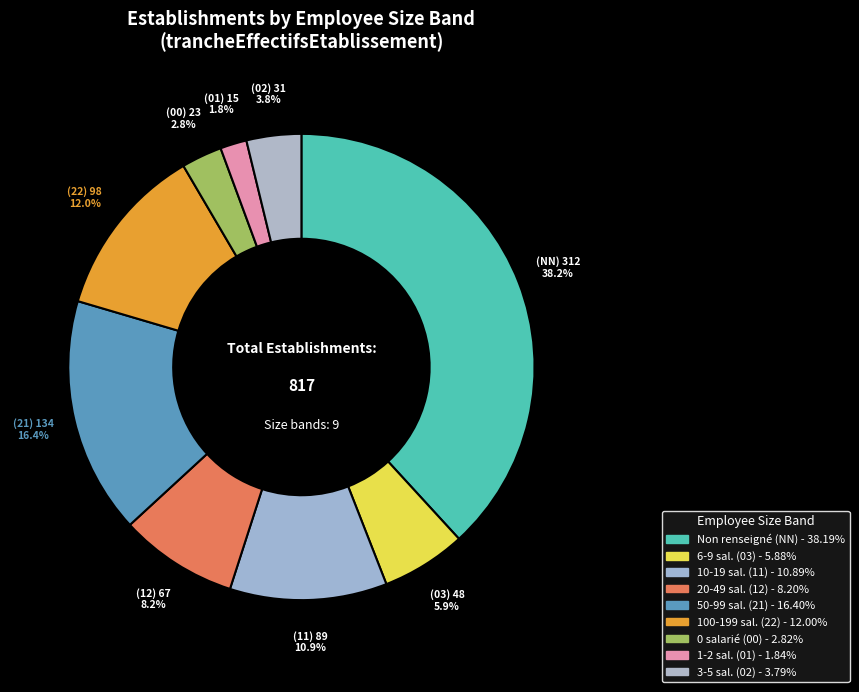

Count the number of slices in the pie.

9